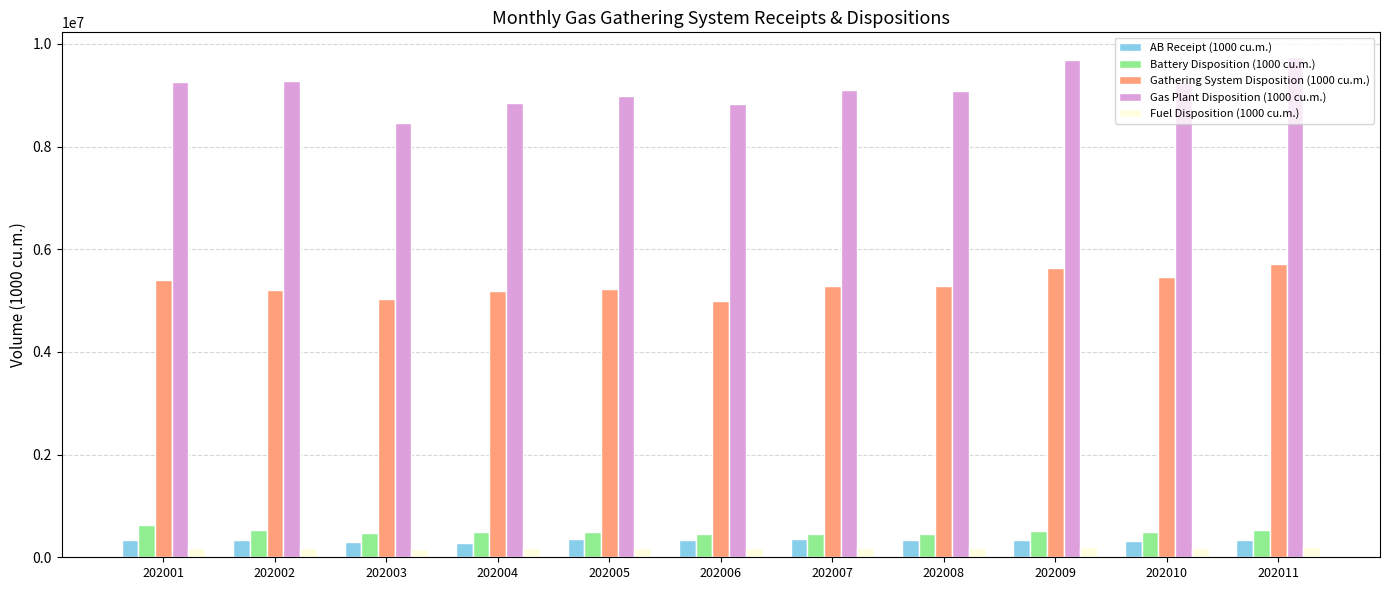

What is the difference between the maximum and minimum values in the Gas Plant Disposition (1000 cu.m.) series?

1280690.2